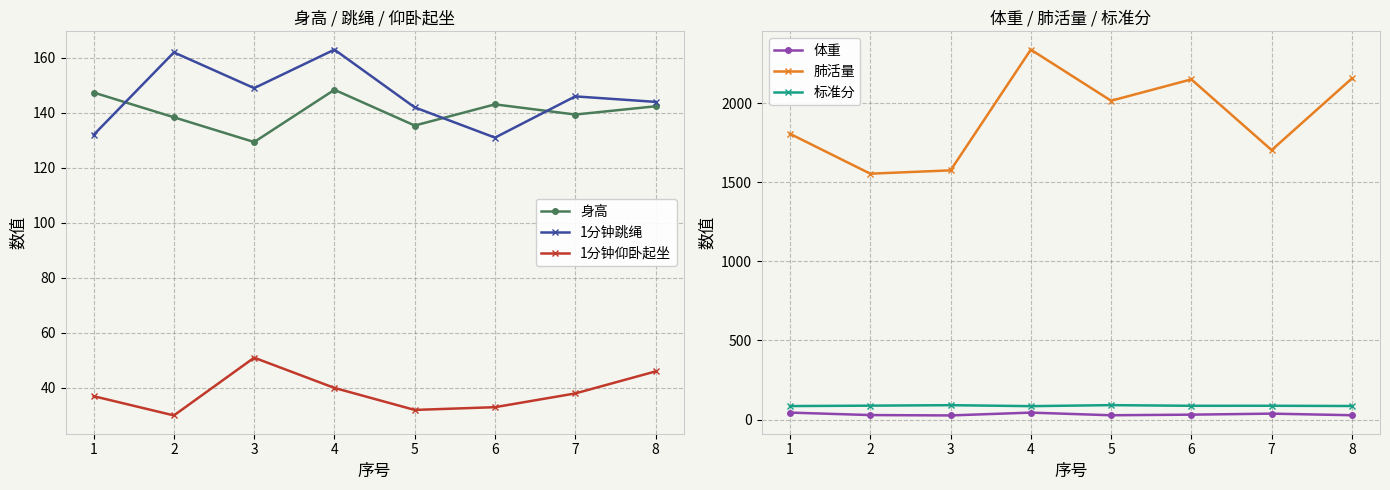

What is the minimum value shown in the chart?

26.3